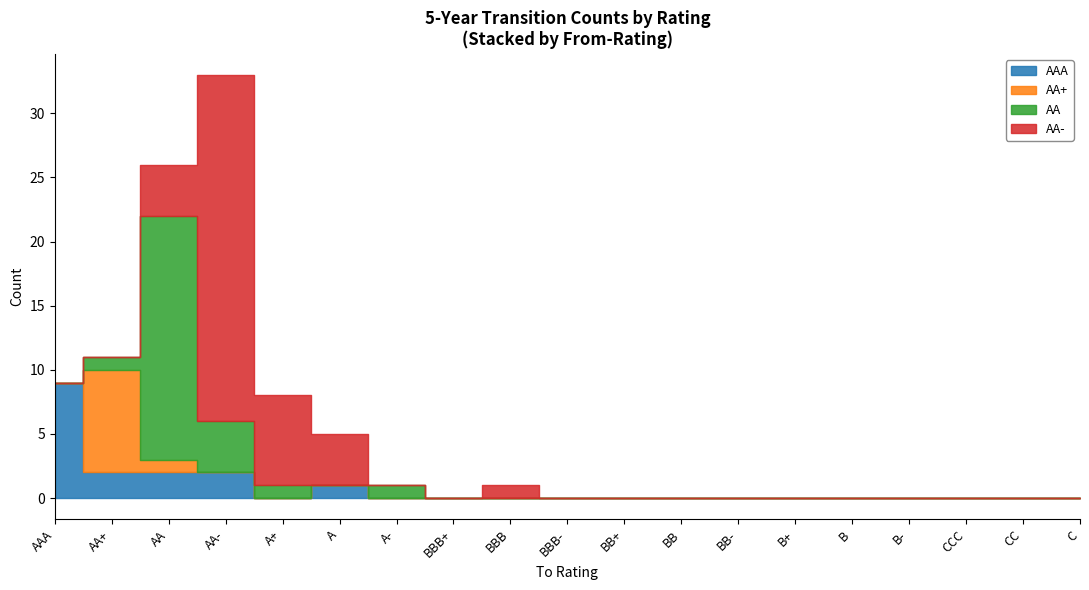

What is the difference between the maximum and second lowest values in the AAA series?

9